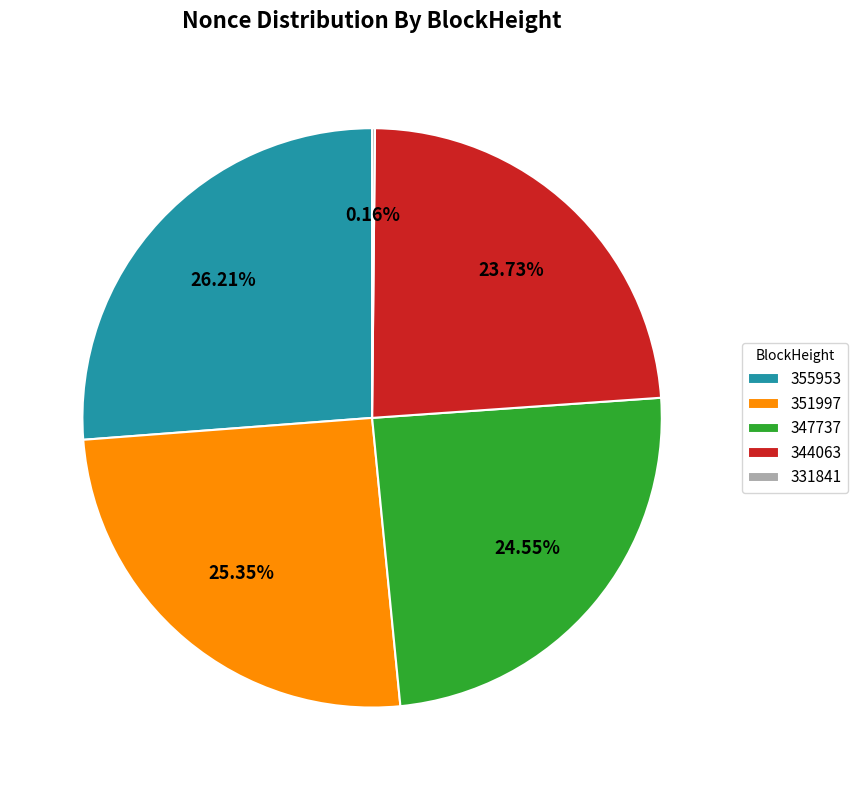

Do 347737 and 344063 together represent more than half of the pie?

No